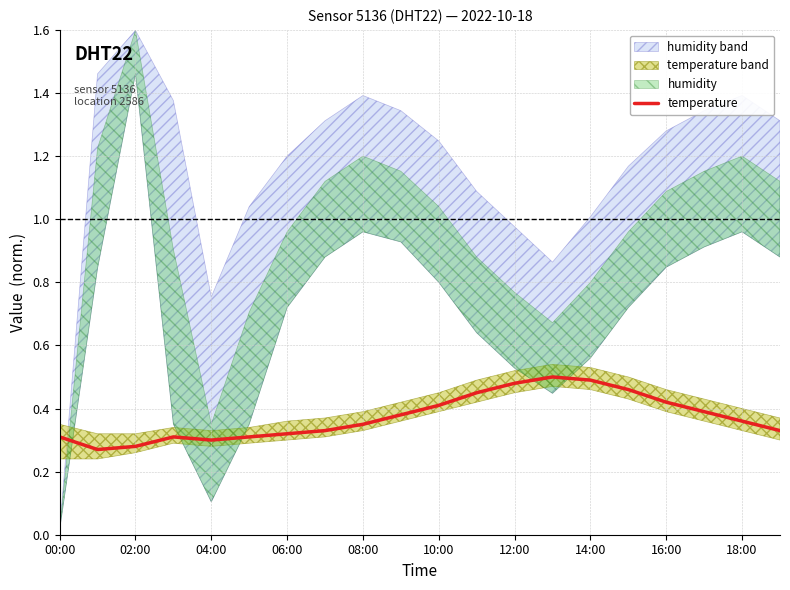

What position from the right is 15?

5